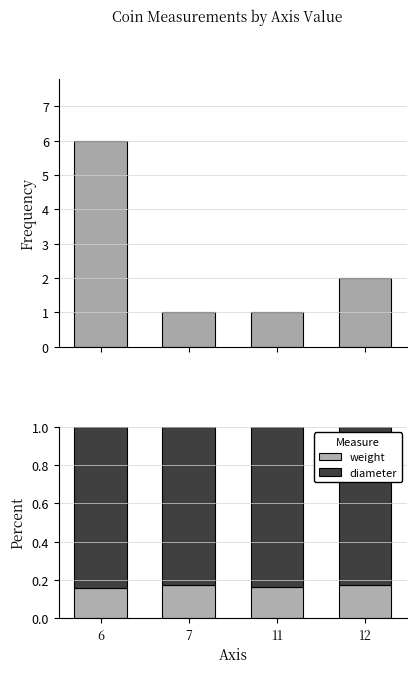

What is the value of the diameter bar at the 2nd from the left?

0.8